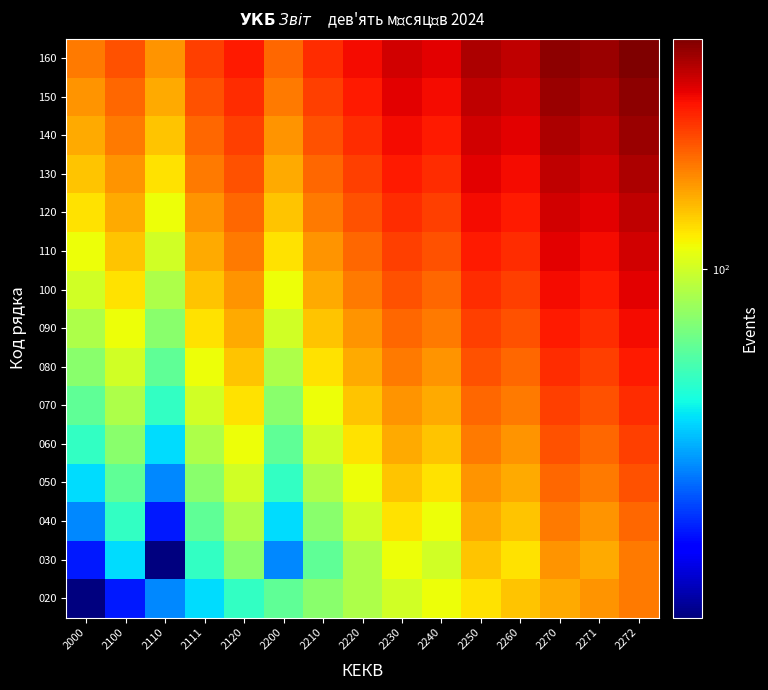

How many categories are shown in the chart?

15